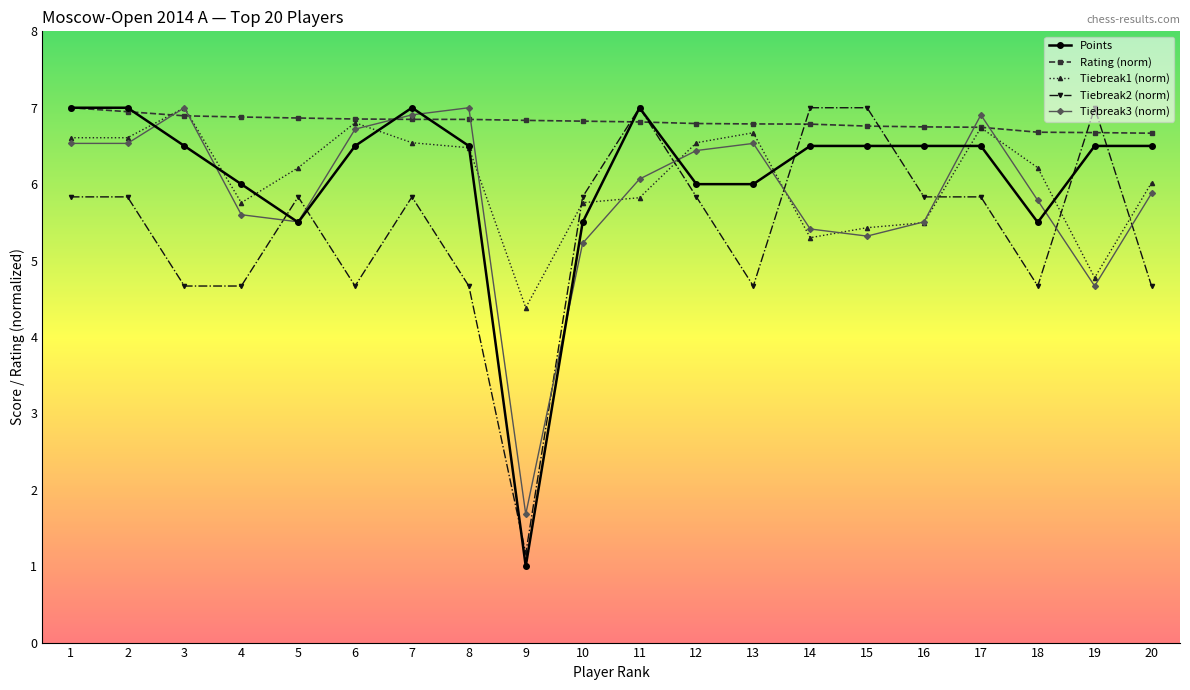

True or false: Tiebreak3 (norm) has more than 0 points higher than both neighbors.

True